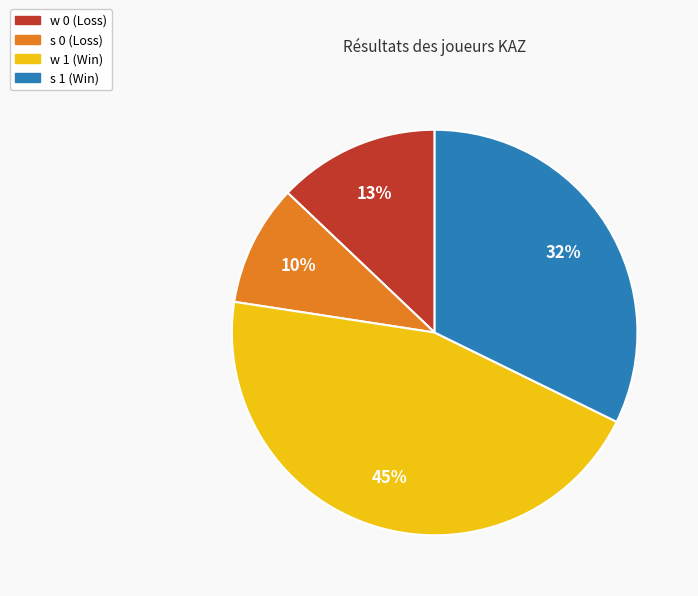

To the nearest percent, what is the difference between the largest and smallest slice percentages?

35%